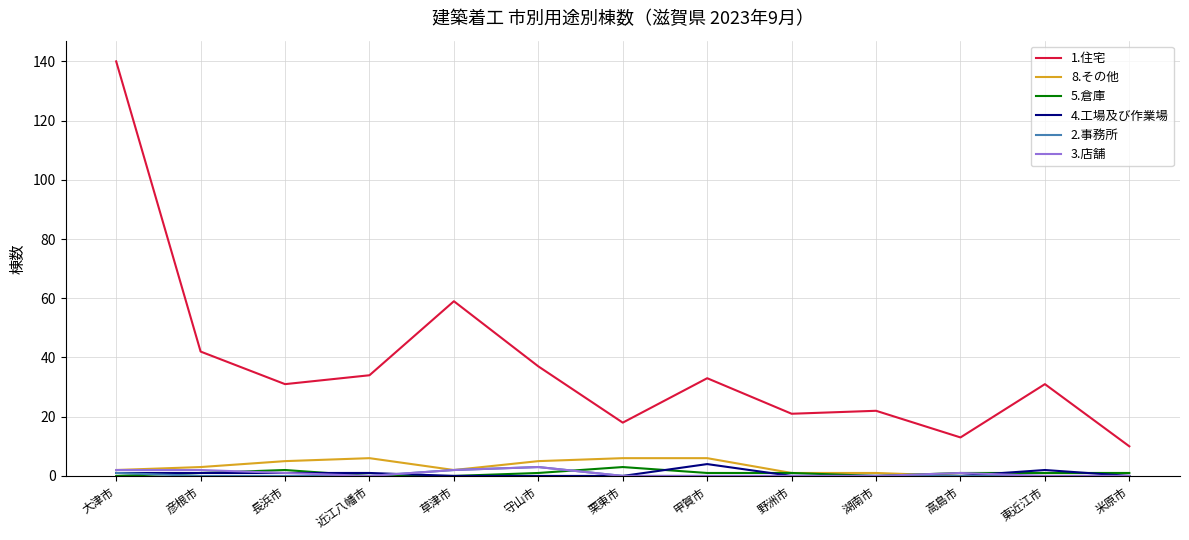

The value of 2.事務所 at 守山市 is 3. True or false?

True